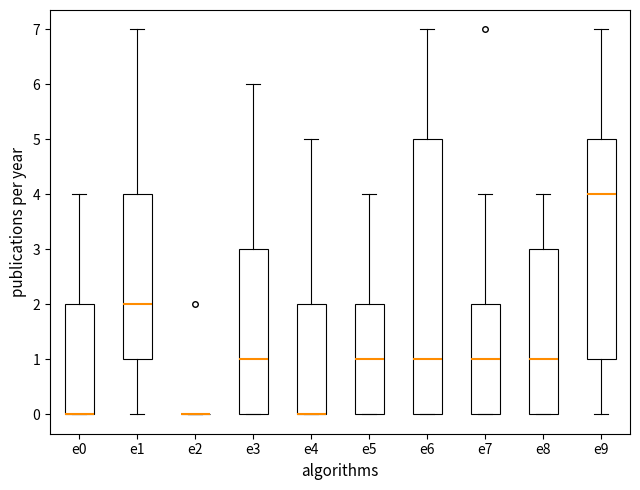

Reading left to right, transcribe this box plot: for each box, give where its median line is, the range the box spans, and where its two whiskers end, as read against the y-axis. The values are not printed on the chart, so give them approximately, as read against the axis.

e0: median 0 (drawn on the box's lower edge), box 0 to 2, whiskers 0 to 4
e1: median 2, box 1 to 4, whiskers 0 to 7
e2: box collapsed to a line at 0, whiskers 0 to 0
e3: median 1, box 0 to 3, whiskers 0 to 6
e4: median 0 (drawn on the box's lower edge), box 0 to 2, whiskers 0 to 5
e5: median 1, box 0 to 2, whiskers 0 to 4
e6: median 1, box 0 to 5, whiskers 0 to 7
e7: median 1, box 0 to 2, whiskers 0 to 4
e8: median 1, box 0 to 3, whiskers 0 to 4
e9: median 4, box 1 to 5, whiskers 0 to 7